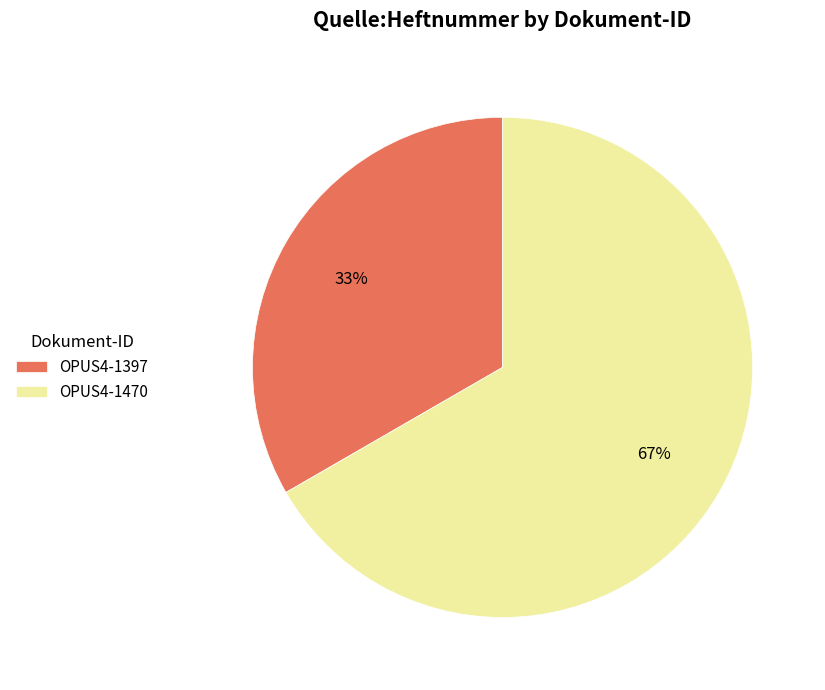

True or false: OPUS4-1397 accounts for 45% of the total.

False